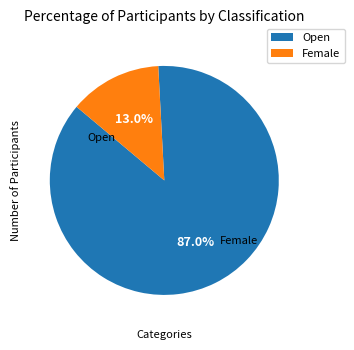

Which has a higher value, Female or Open?

Open